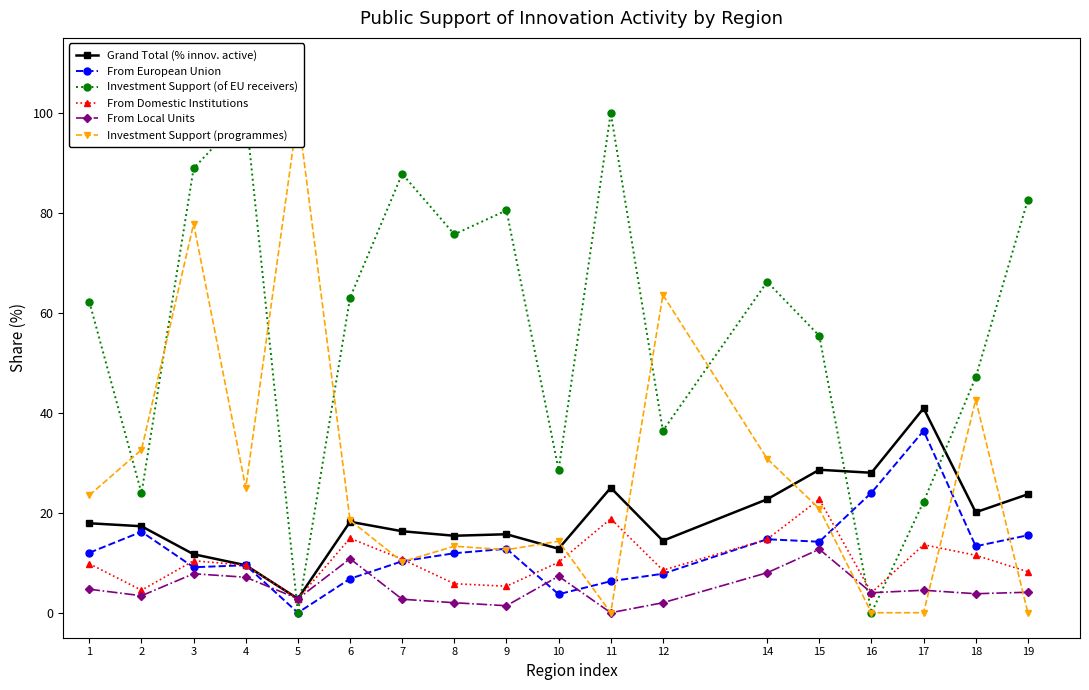

What is the maximum value shown in the chart?

100.0